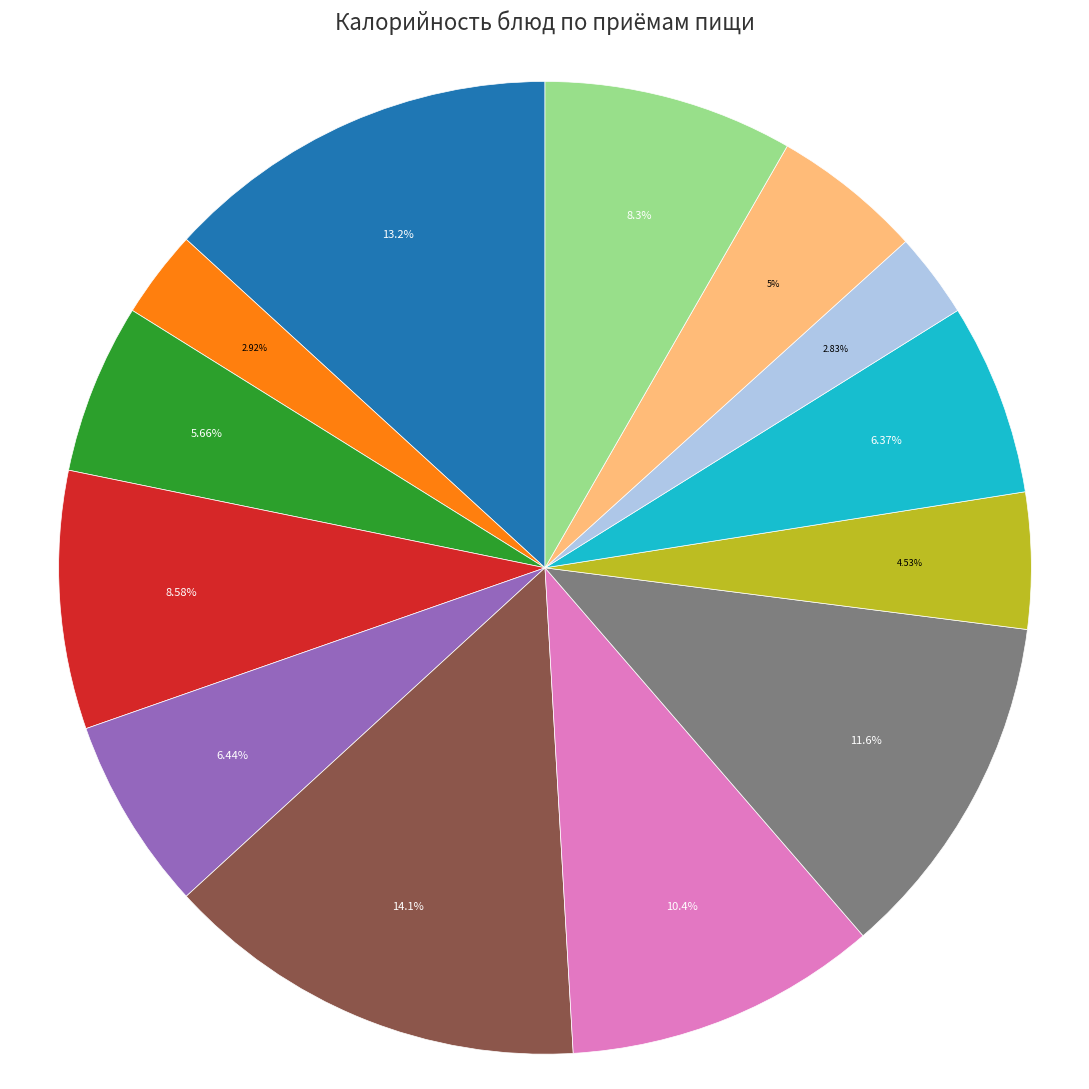

Does any single category account for the majority?

No